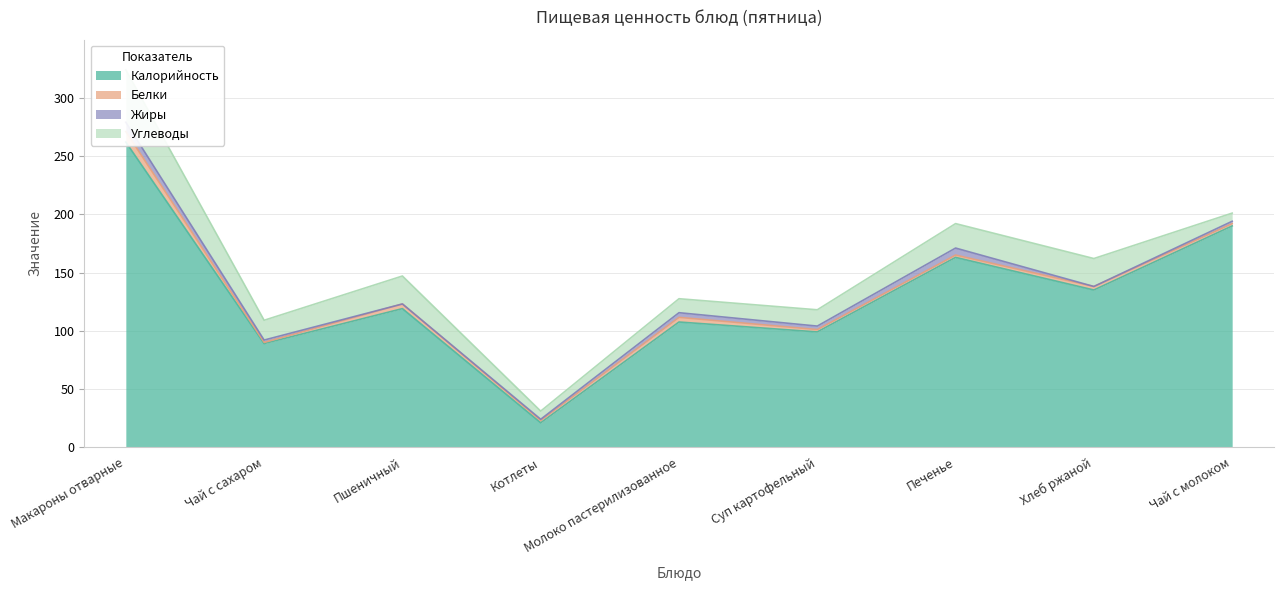

Where is the first local maximum for Жиры?

Молоко пастерилизованное